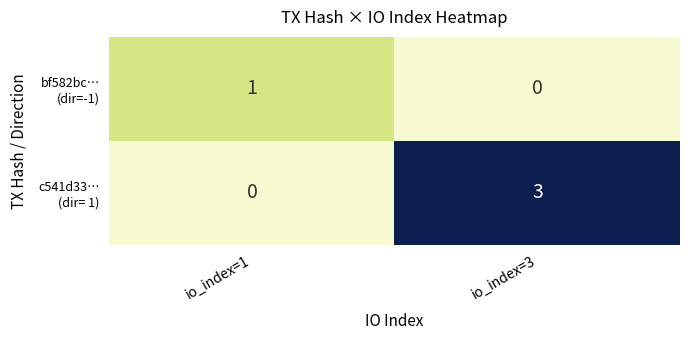

What is the difference between the highest and lowest values at io_index=3?

3